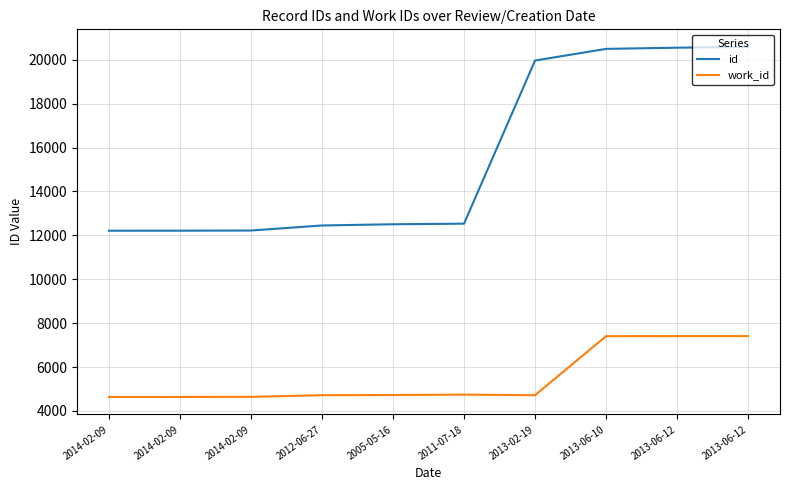

Does the chart display data point markers on the line(s)?

No